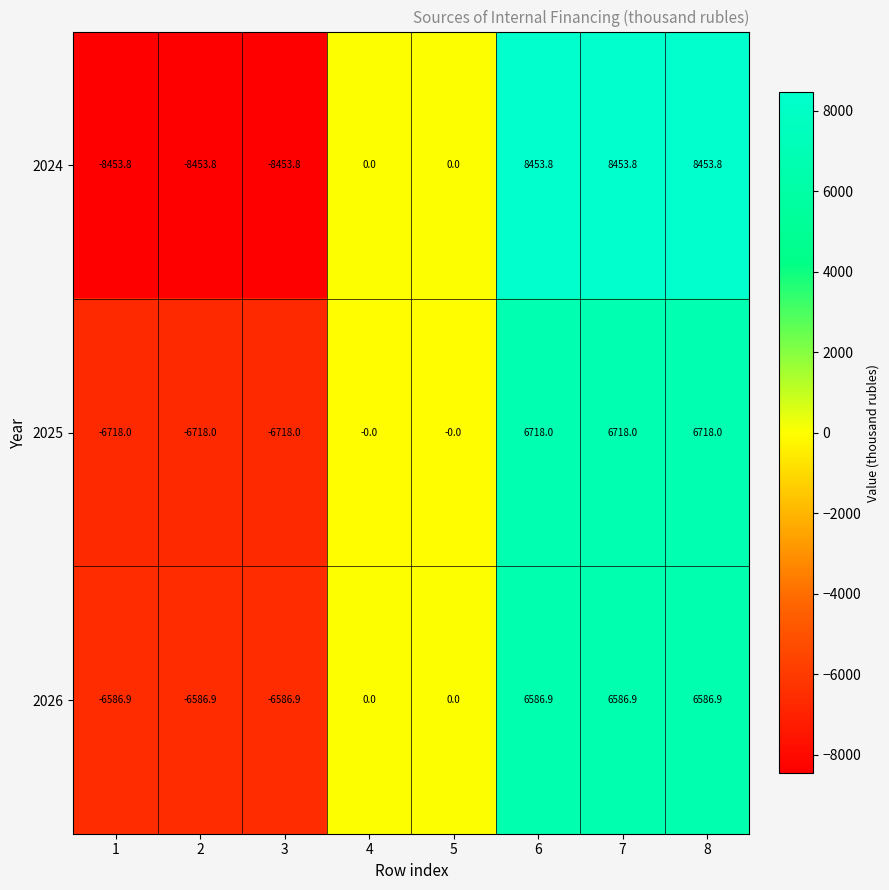

The value of 2024 at 3 is -8453.8. True or false?

True